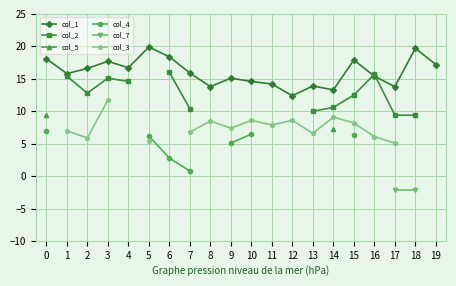

Which series changed the most between 4 and 14?

col_2